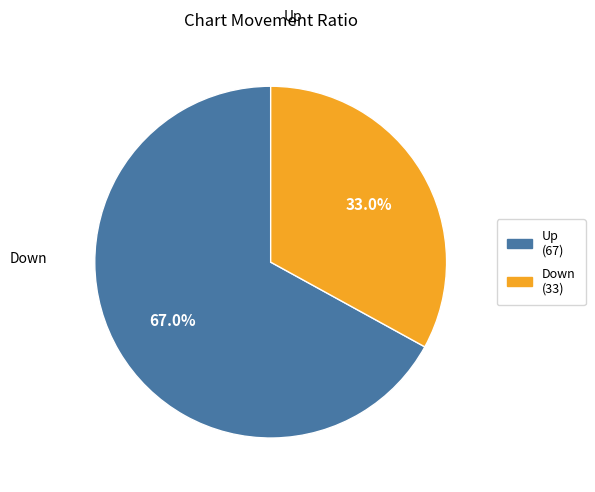

Which category has the smallest portion of the pie?

down